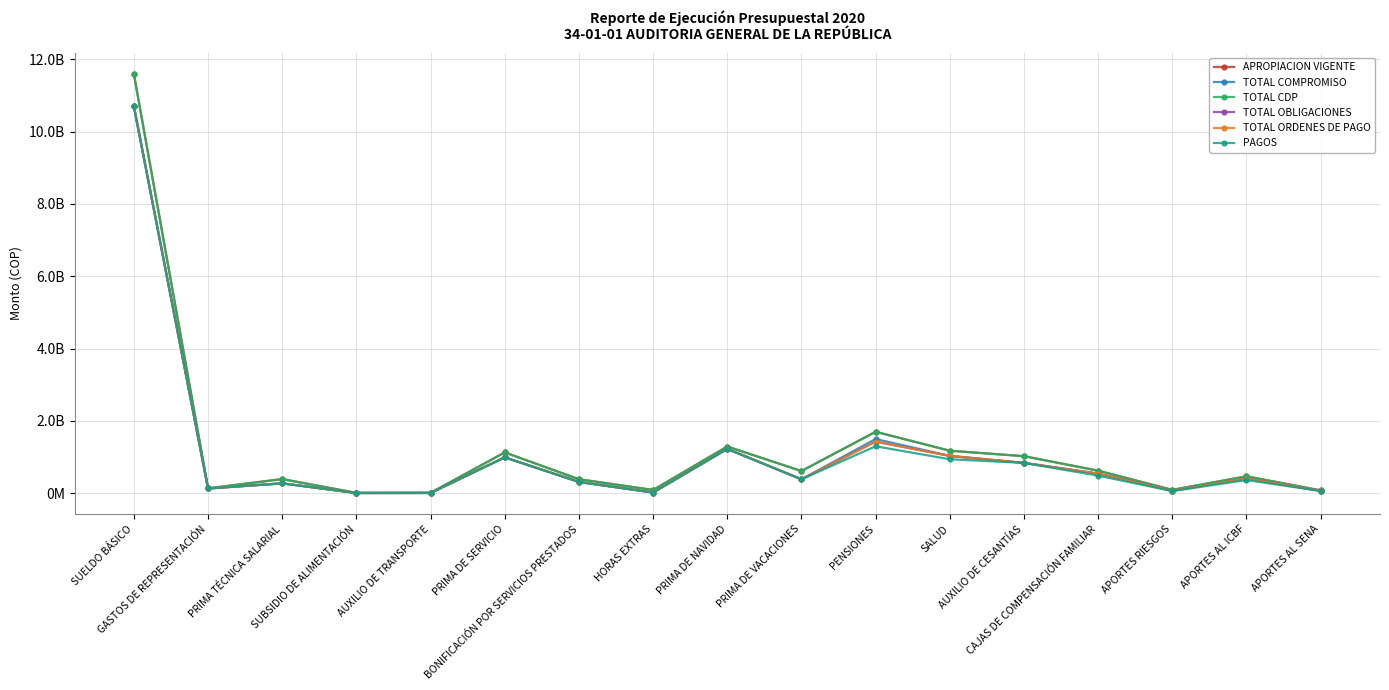

How many values in the APROPIACION VIGENTE series exceed 467233972?

8